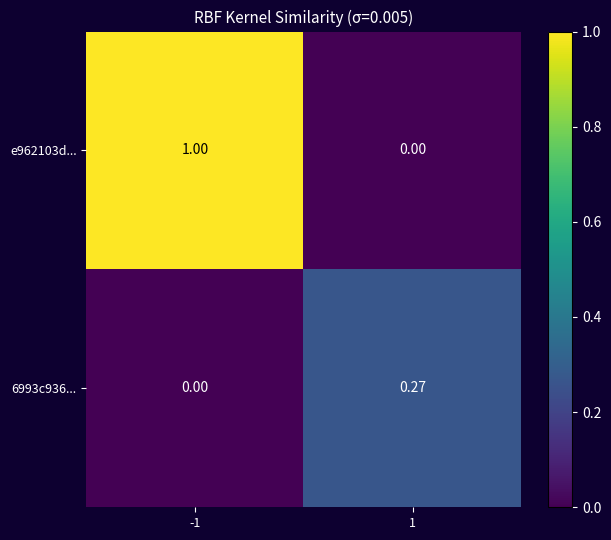

Is the value of 6993c936... at 1 greater than the value of e962103d... at 1?

Yes